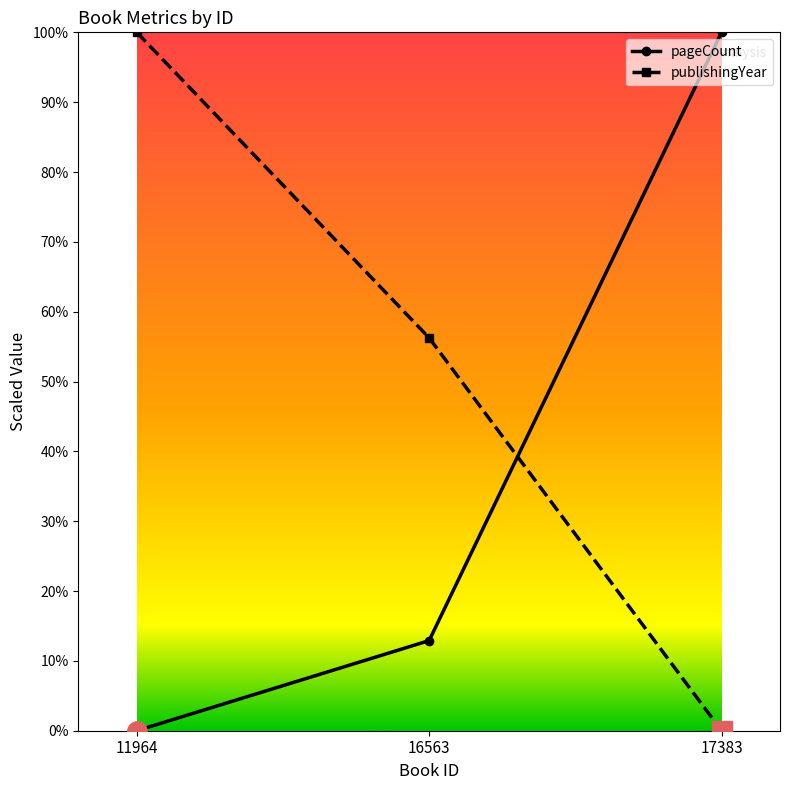

Which series changed the most between 16563 and 17383?

pageCount